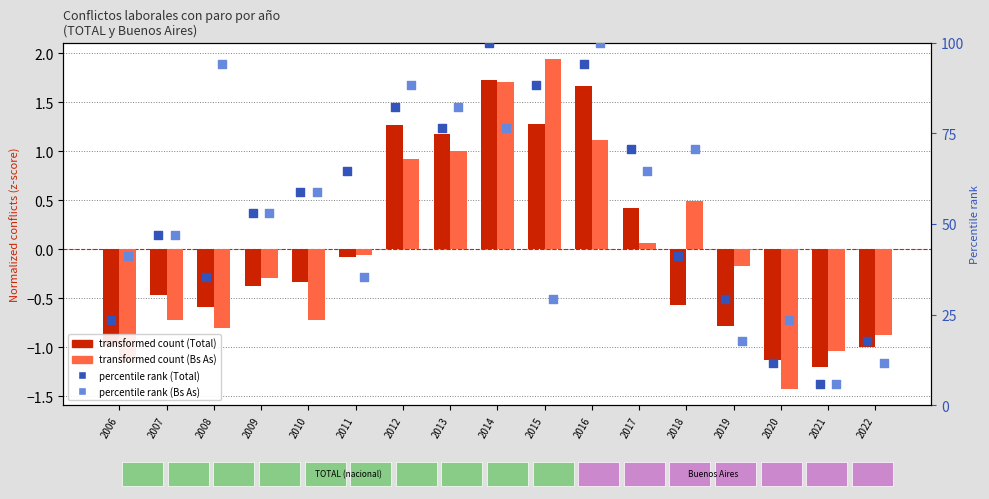

Which series has the largest Y range (max minus min)?

percentile rank (Total)